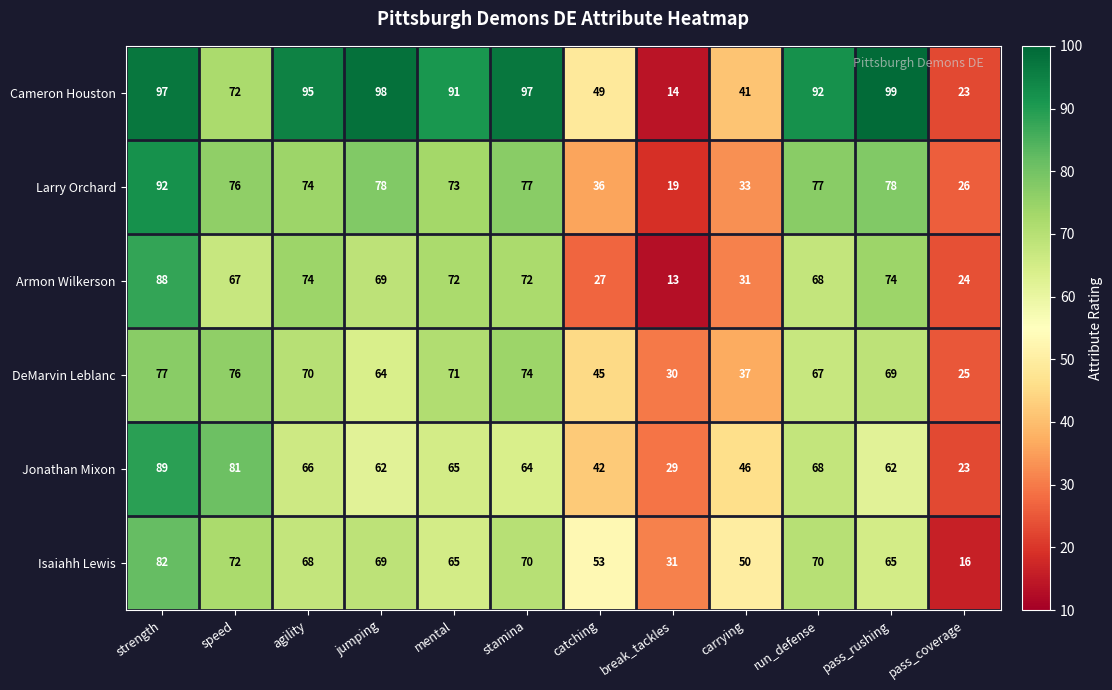

Which series has the largest range (max minus min)?

Cameron Houston